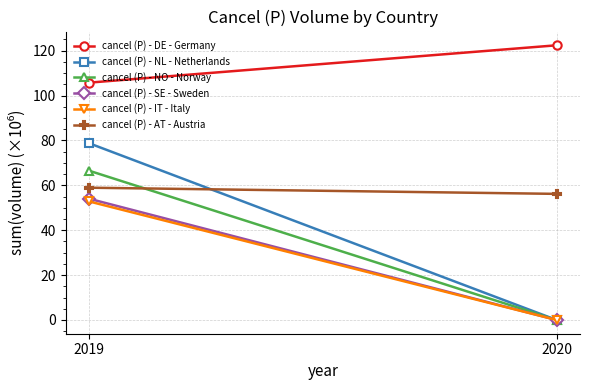

How many data points in cancel (P) - DE - Germany are above 122?

1